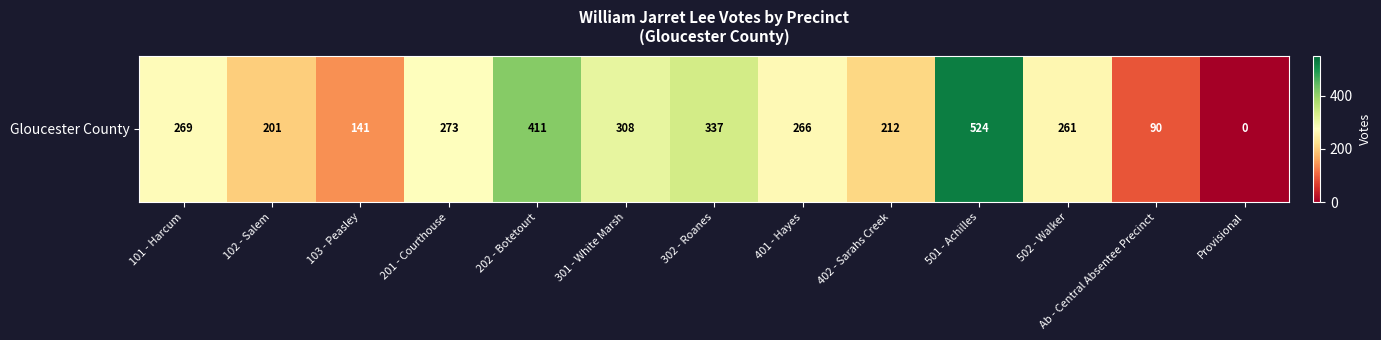

Count the number of data series in this chart.

1